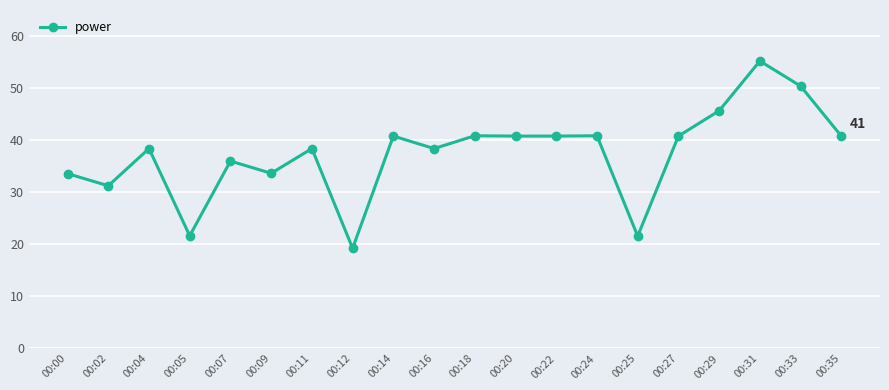

What is the sum of all values?

748.8